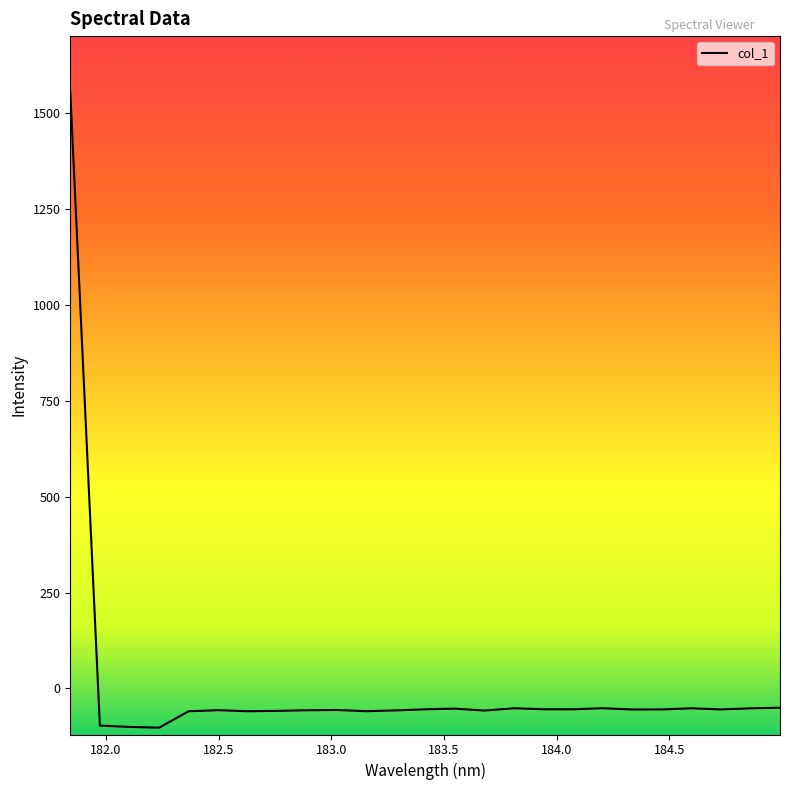

How many values are below zero?

24